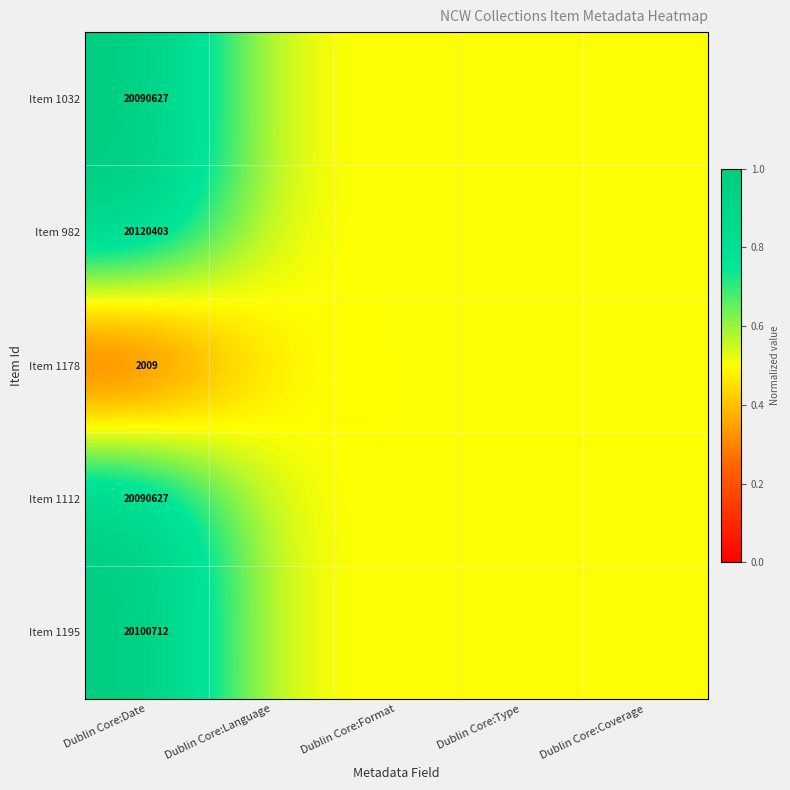

Is it true that Item 982 equals 20120403.0 at Dublin Core:Date?

True